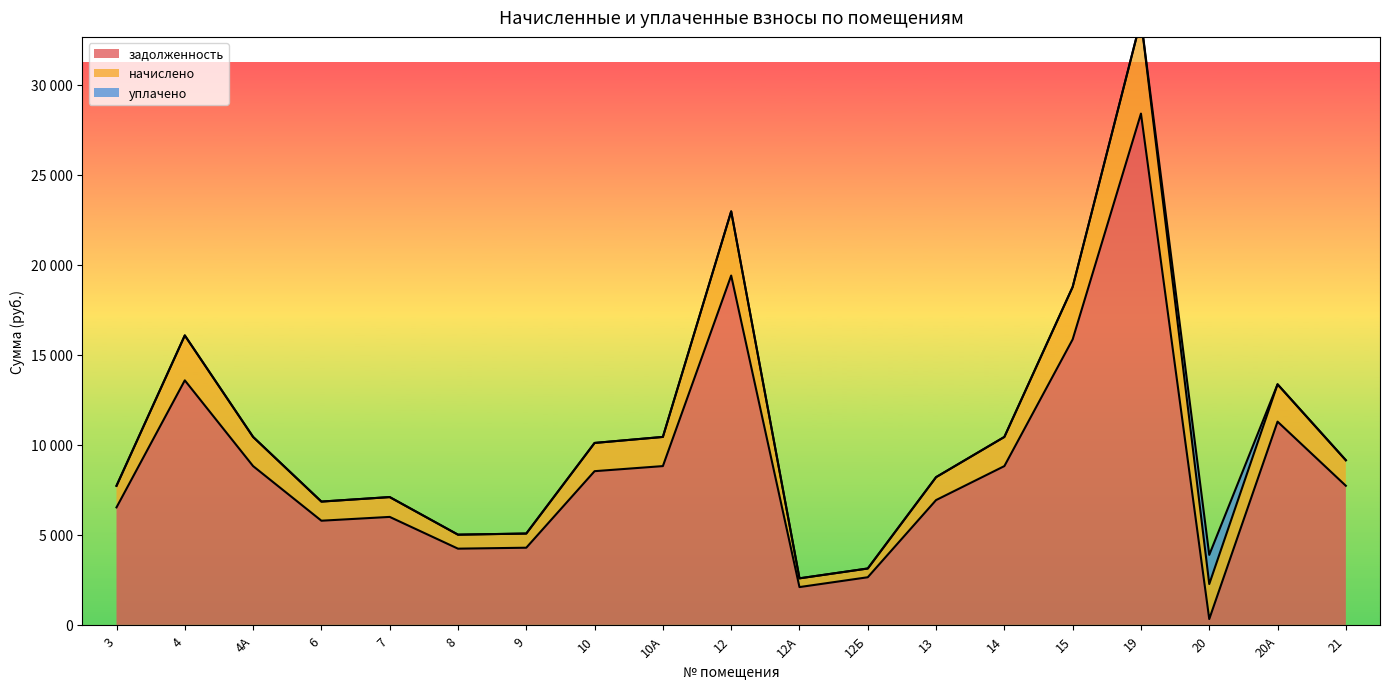

What is the minimum value for задолженность?

324.3